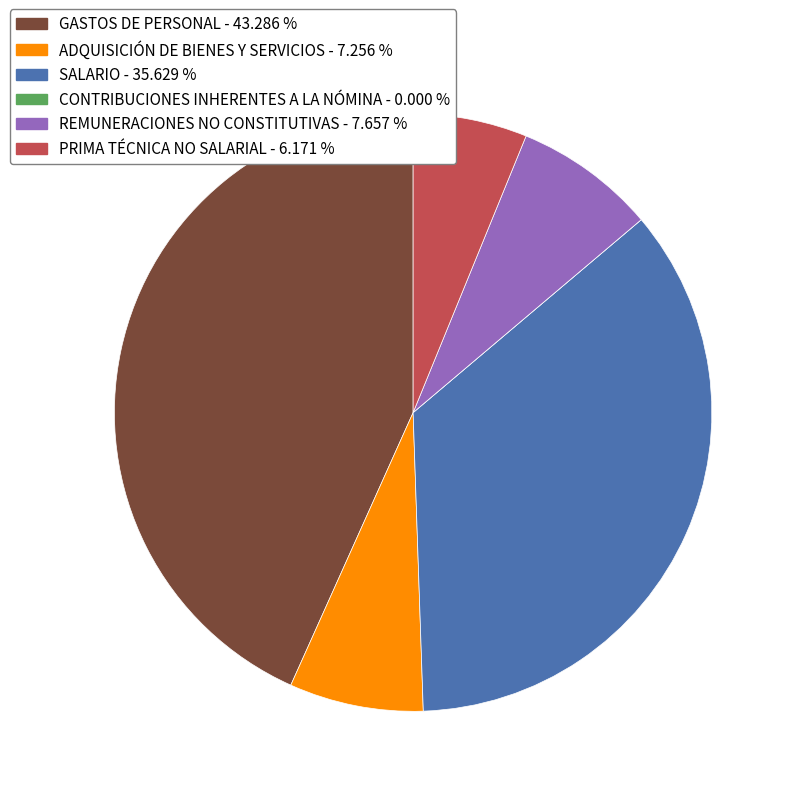

Does any single category account for the majority?

No